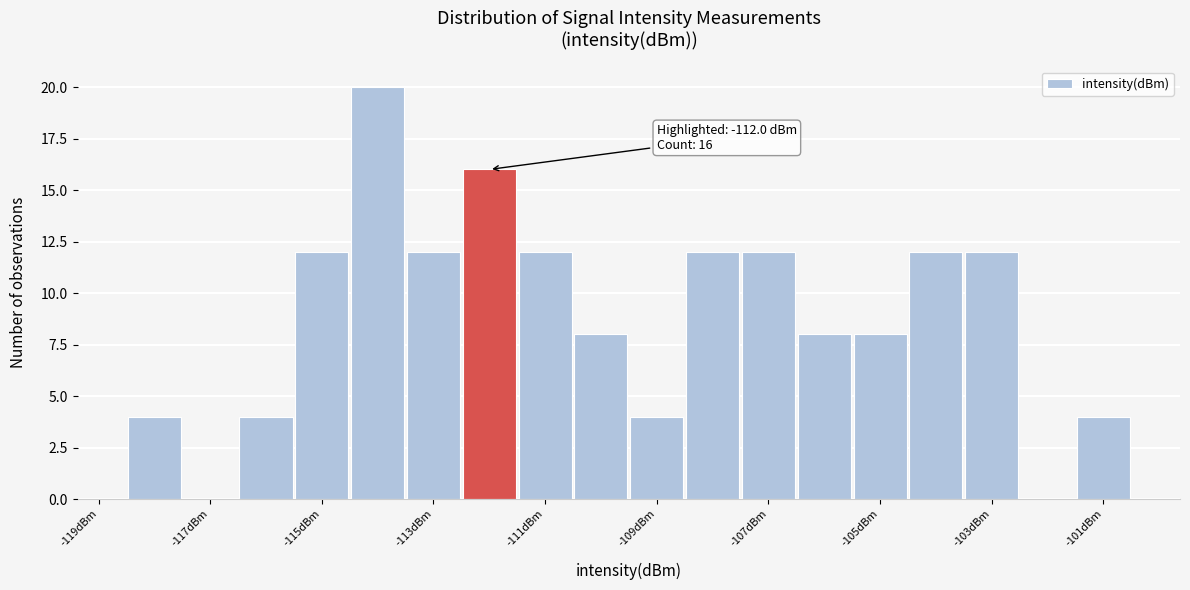

Which range on the x-axis has the tallest bar?

-114.5 to -113.5